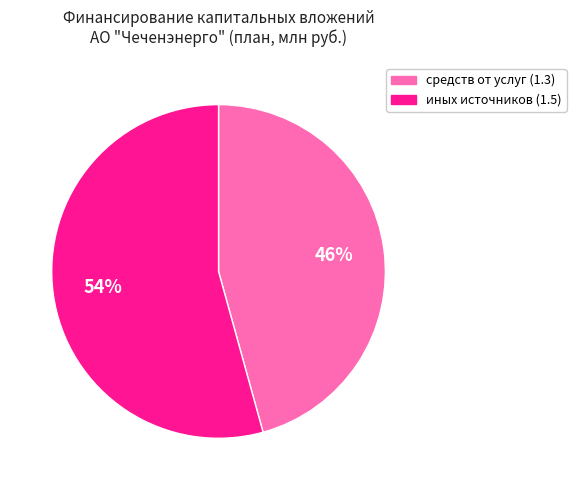

What is the largest slice in the pie chart?

иных источников (1.5)